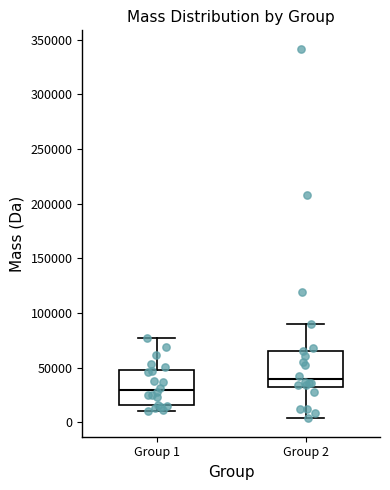

Where is the lower edge of the box for Group 1 on the y-axis? The values are not printed on the chart, so give them approximately, as read against the axis.

15000